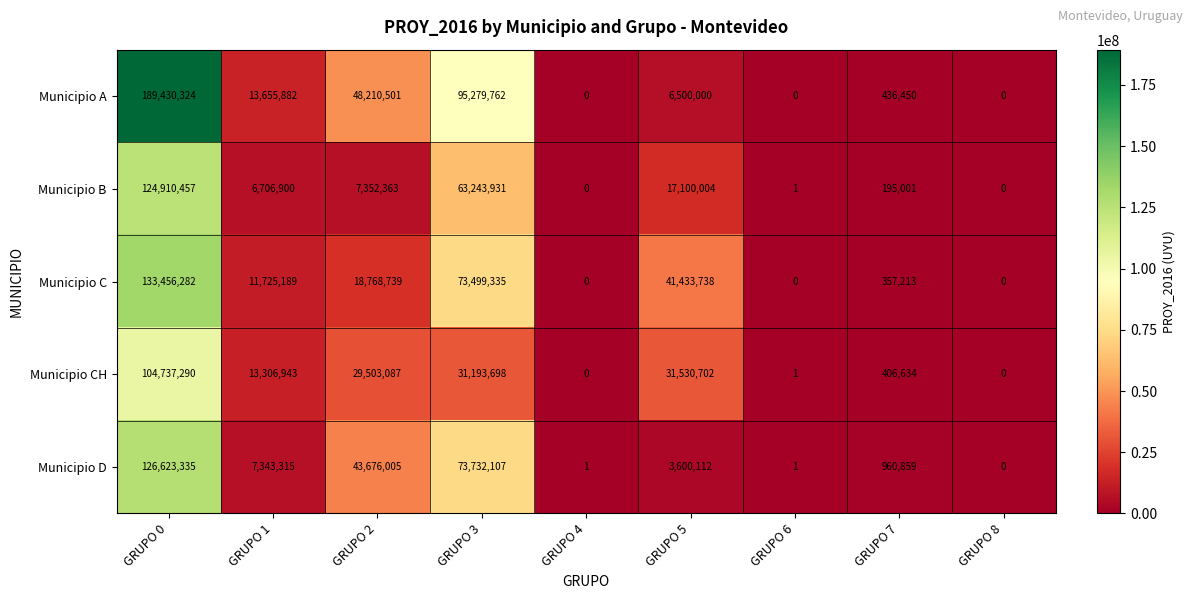

Is it true that Municipio A equals -64006653 at GRUPO 6?

False